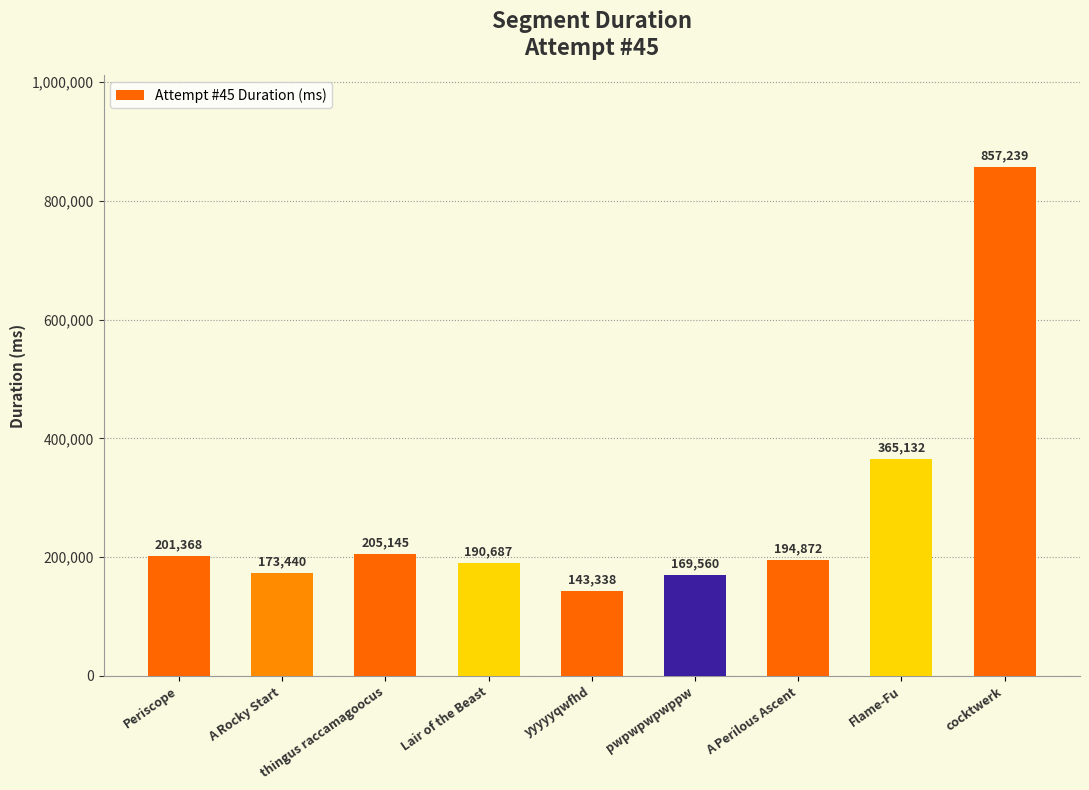

What value does the data have at Lair of the Beast, to the nearest 10?

190690